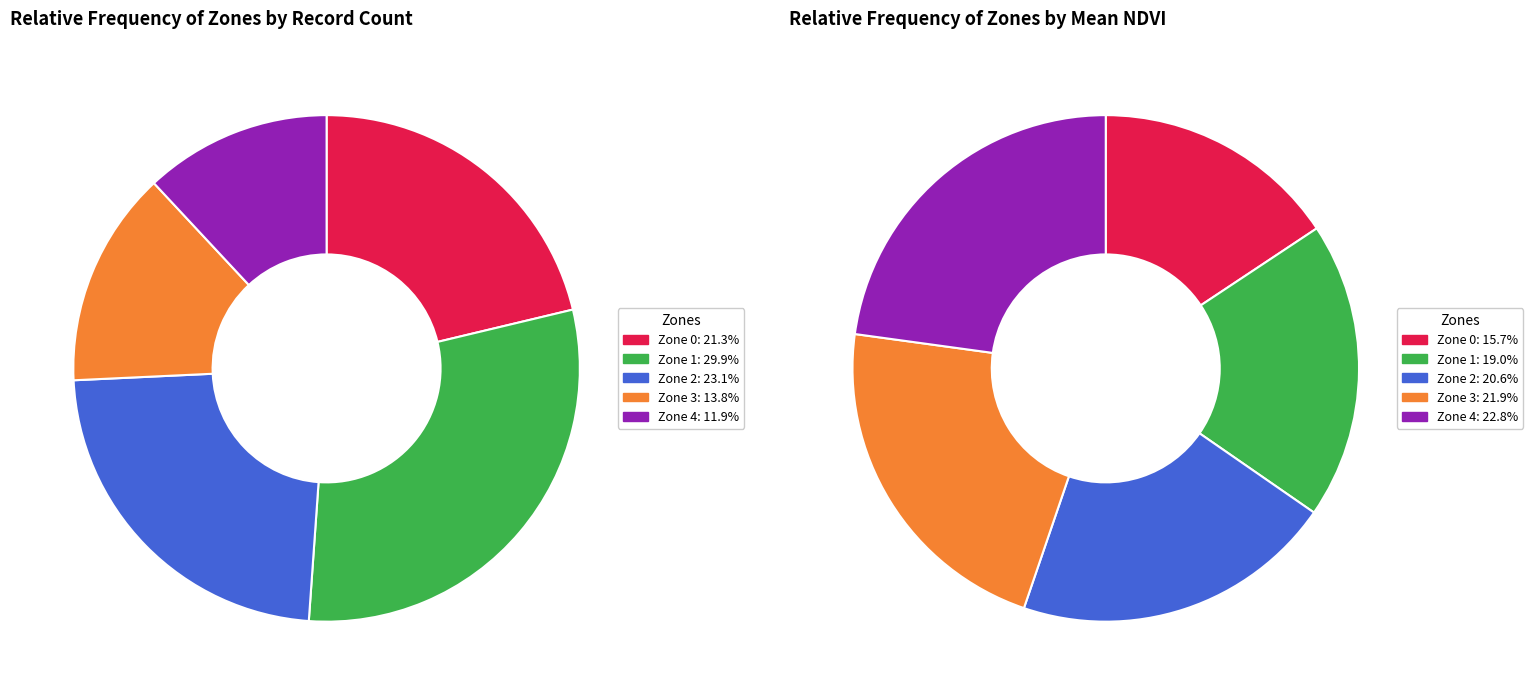

To the nearest percent, what is the difference between the largest and smallest slice percentages?

18%